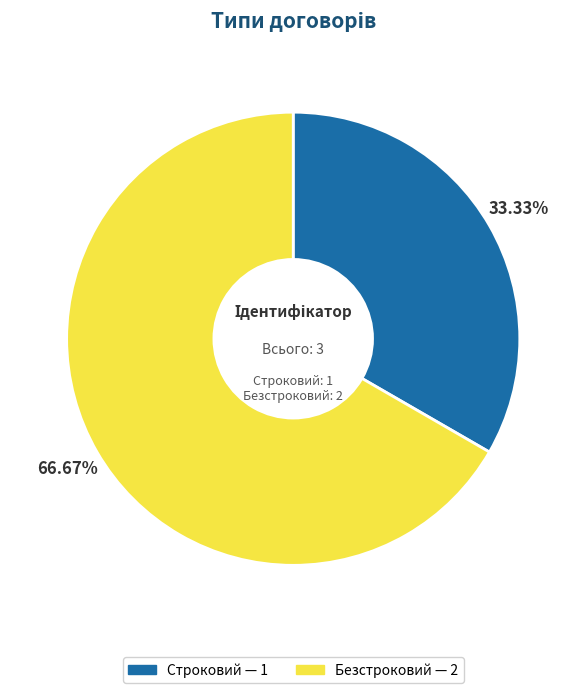

Is the sum of Безстроковий and Строковий greater than half?

Yes